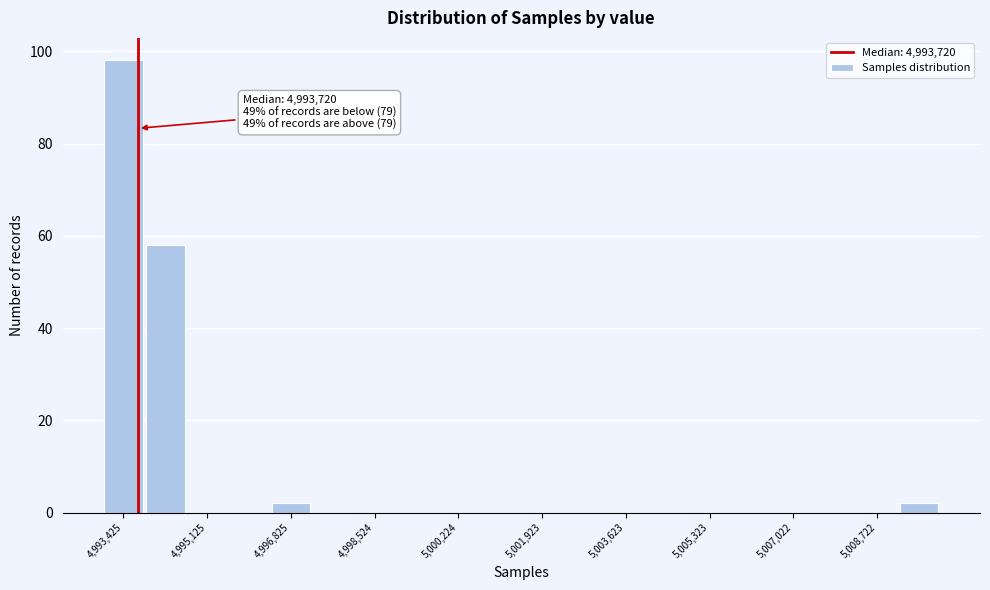

Over which range of the x-axis is the bar tallest?

4993000 to 4993800